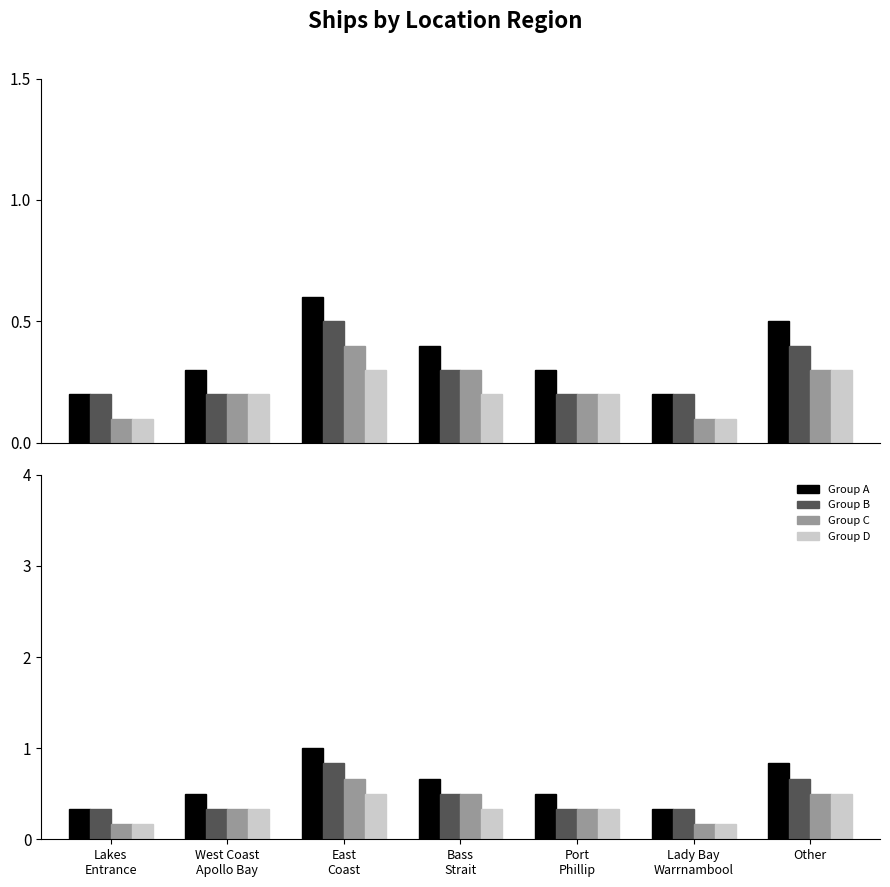

Is the value of Group A at Port
Phillip greater than the value of Group D at Lakes
Entrance?

Yes